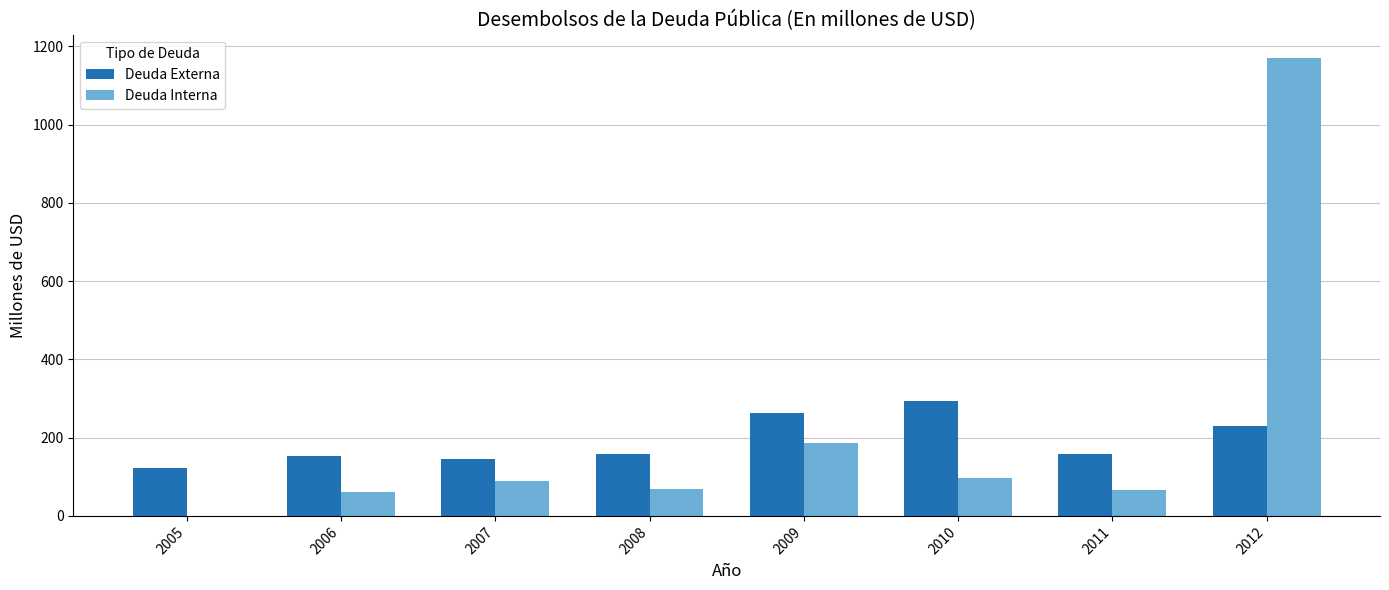

How many distinct data groups are displayed?

2